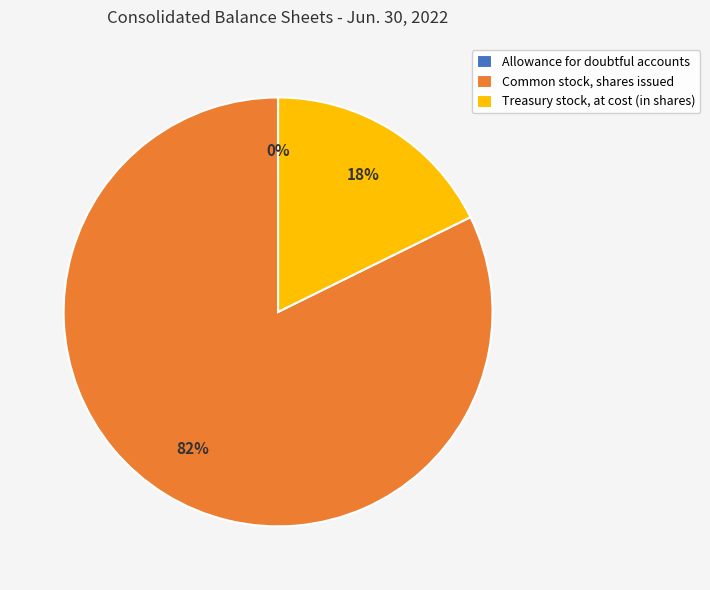

To the nearest percent, what is the average slice percentage?

33%